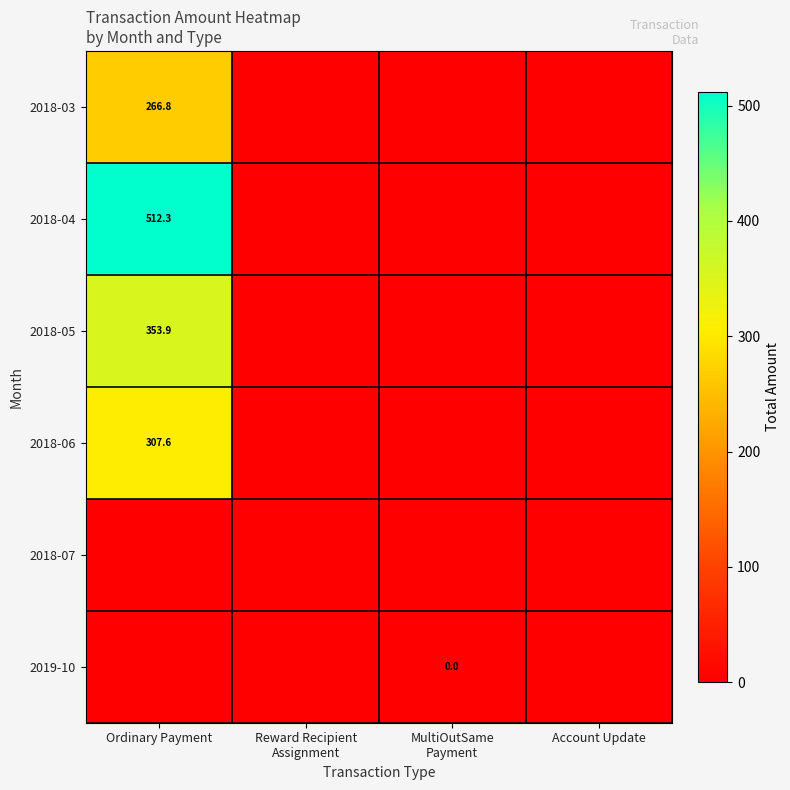

The 2018-06 series shows 198.7 at Ordinary Payment. True or false?

False